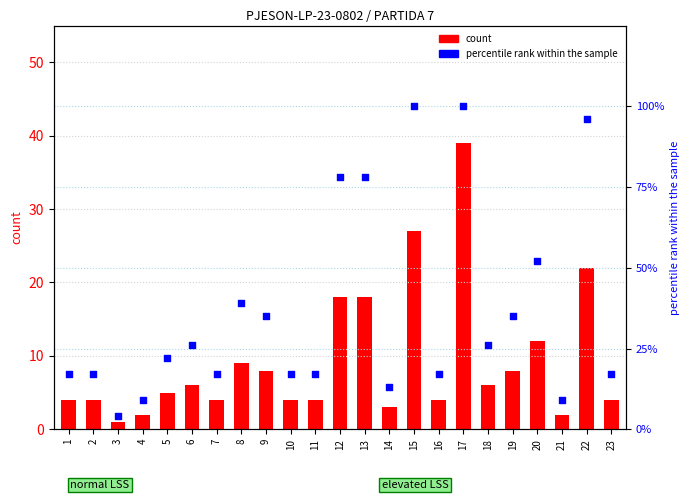

At how many categories does at least one series exceed 79?

3